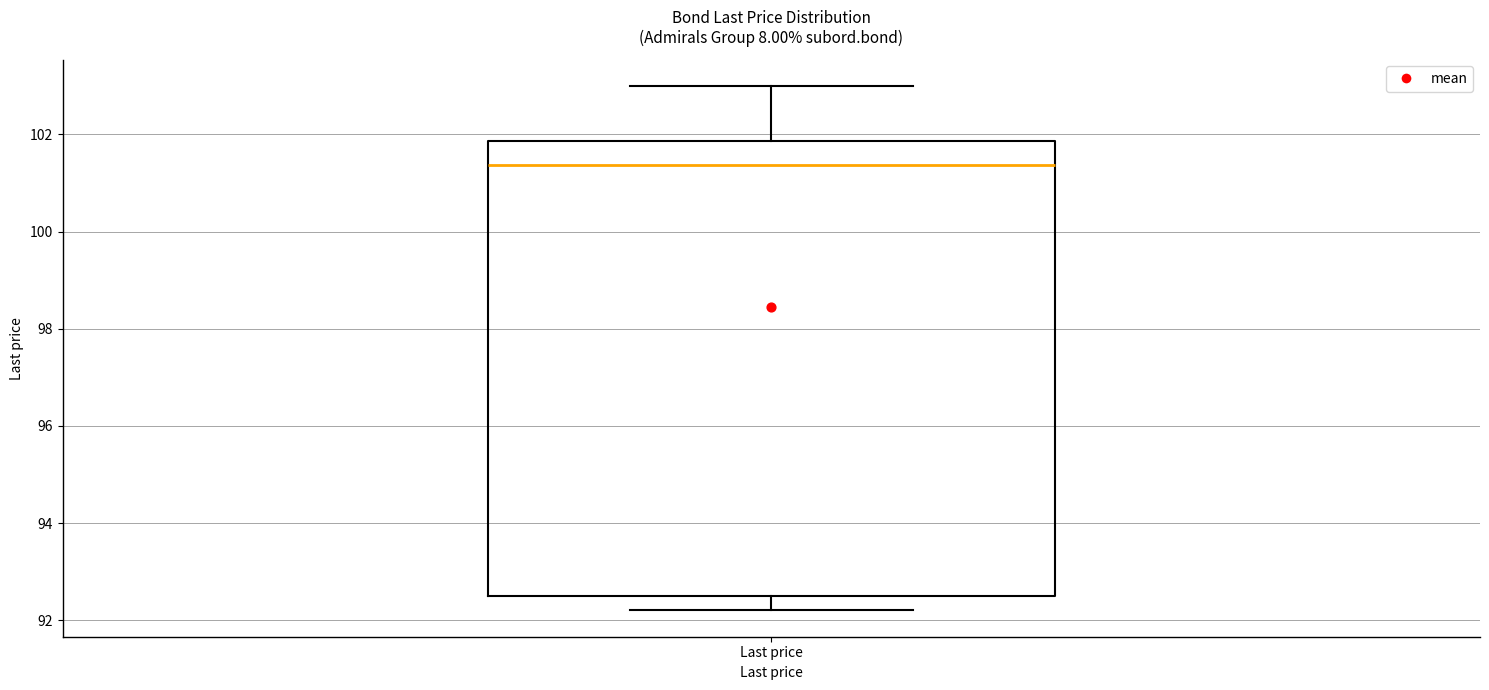

Where does the upper whisker of the box for Last price end on the y-axis? The values are not printed on the chart, so give them approximately, as read against the axis.

103.0